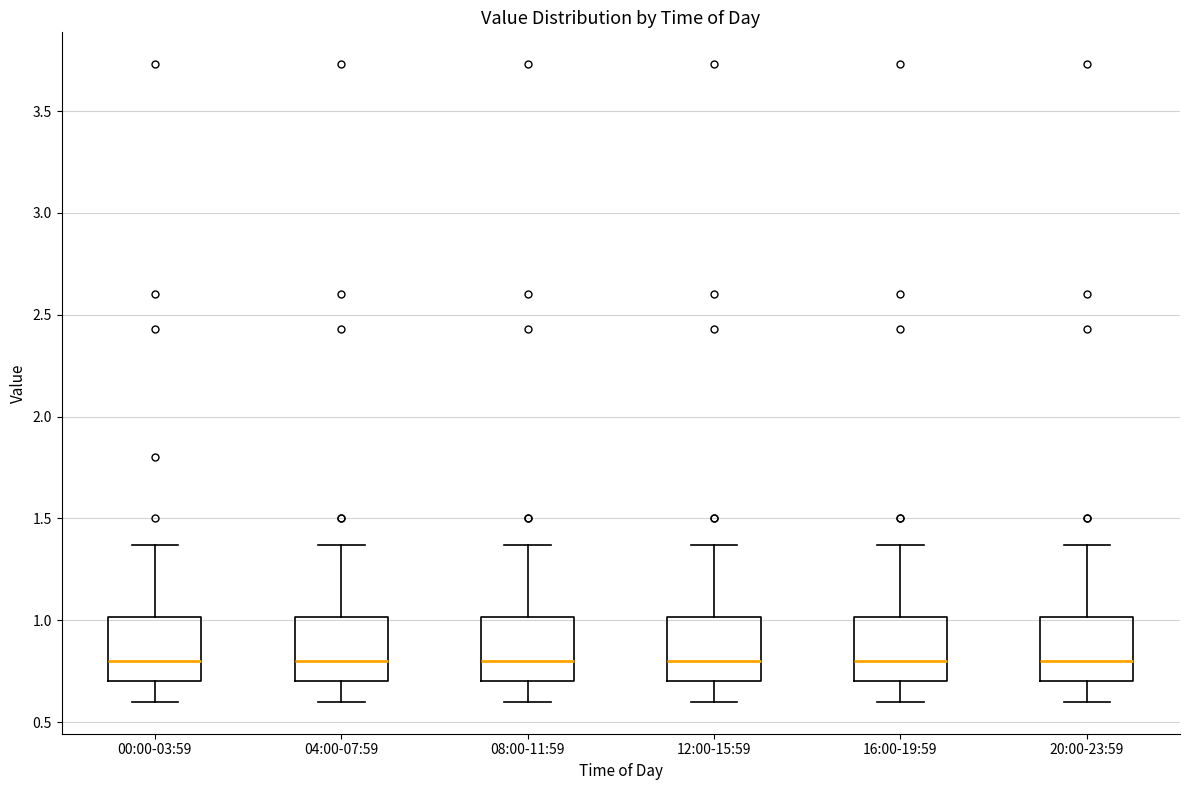

Reading left to right, read every box against the y-axis: the position of its median line, the range the box covers, and the ends of its whiskers. The values are not printed on the chart, so give them approximately, as read against the axis.

00:00-03:59: median 0.80, box 0.70 to 1.00, whiskers 0.60 to 1.35
04:00-07:59: median 0.80, box 0.70 to 1.00, whiskers 0.60 to 1.35
08:00-11:59: median 0.80, box 0.70 to 1.00, whiskers 0.60 to 1.35
12:00-15:59: median 0.80, box 0.70 to 1.00, whiskers 0.60 to 1.35
16:00-19:59: median 0.80, box 0.70 to 1.00, whiskers 0.60 to 1.35
20:00-23:59: median 0.80, box 0.70 to 1.00, whiskers 0.60 to 1.35